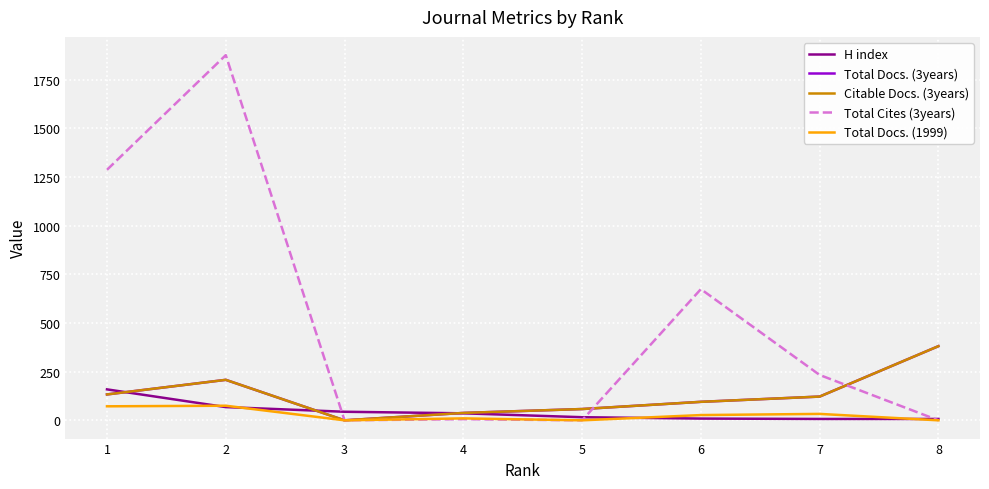

Is this an area chart (filled region under the line)?

No